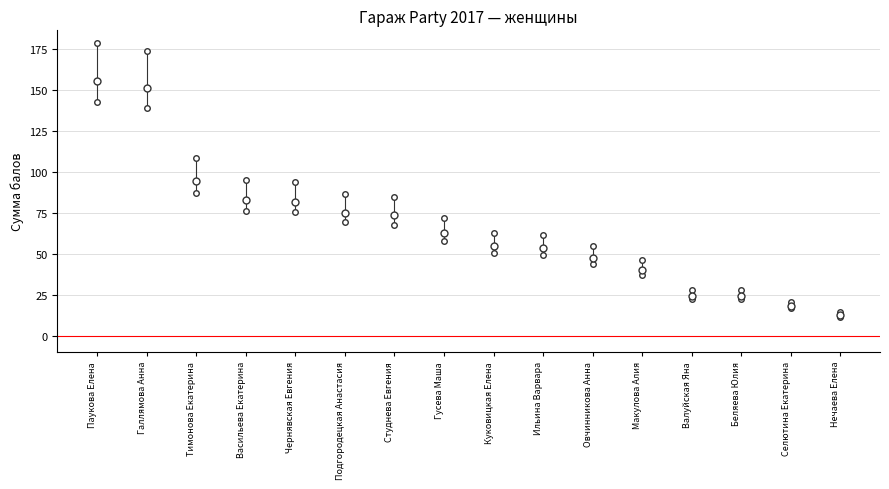

Approximately how many times larger is the value at Селютина Екатерина compared to Ильина Варвара?

0.3